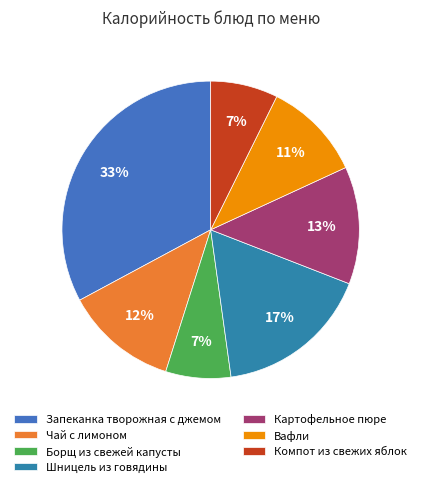

To the nearest percent, what percentage of the pie is Запеканка творожная с джемом?

33%